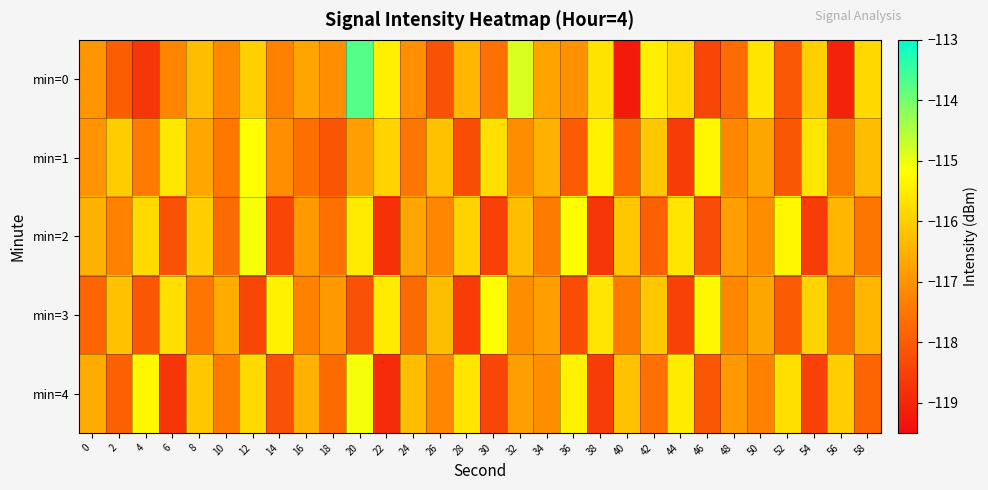

List the series in order of their peak value, lowest first.

min=3, min=1, min=2, min=4, min=0